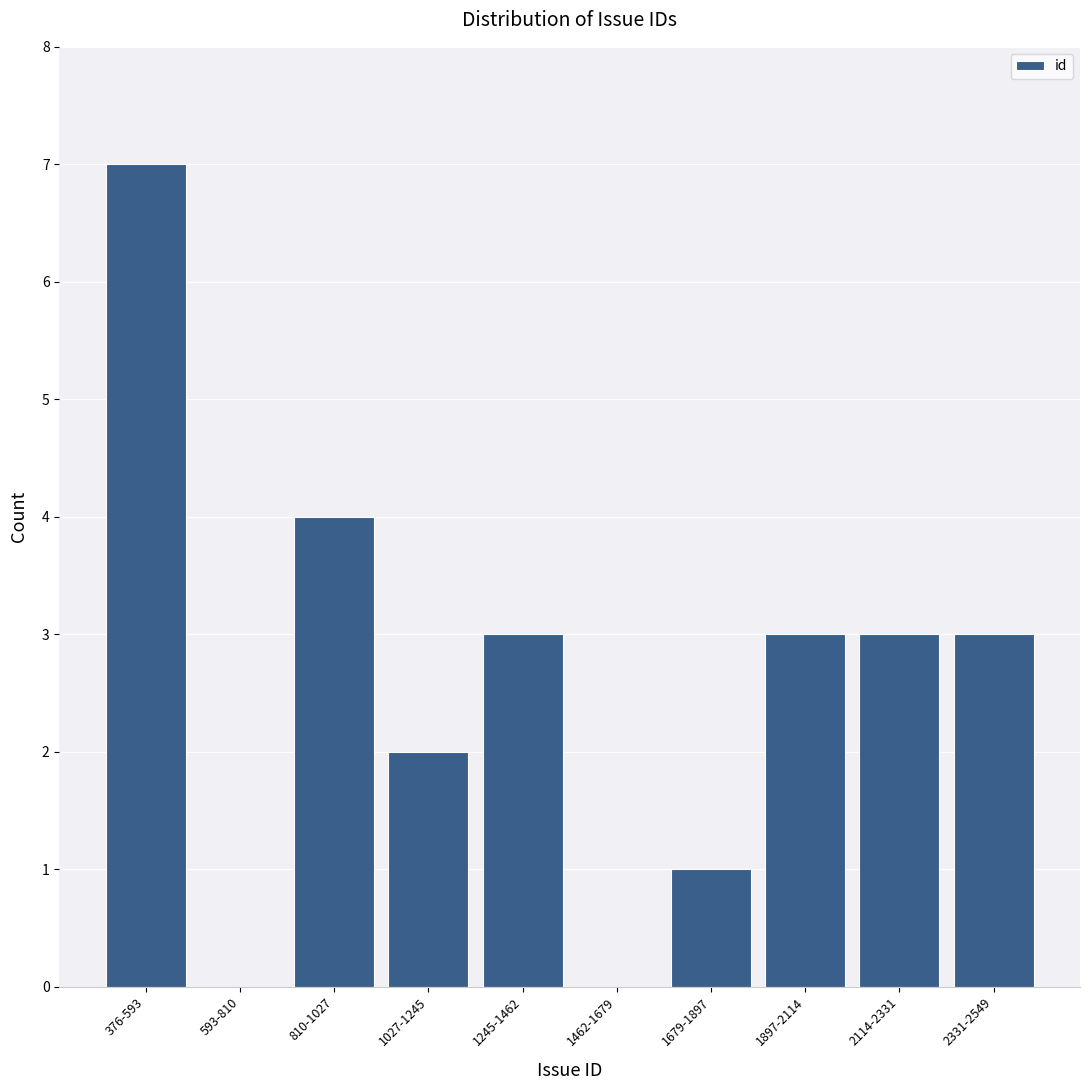

Reading left to right, what are all the values shown in this chart?

376-593=7	593-810=0	810-1027=4	1027-1245=2	1245-1462=3	1462-1679=0	1679-1897=1	1897-2114=3	2114-2331=3	2331-2549=3